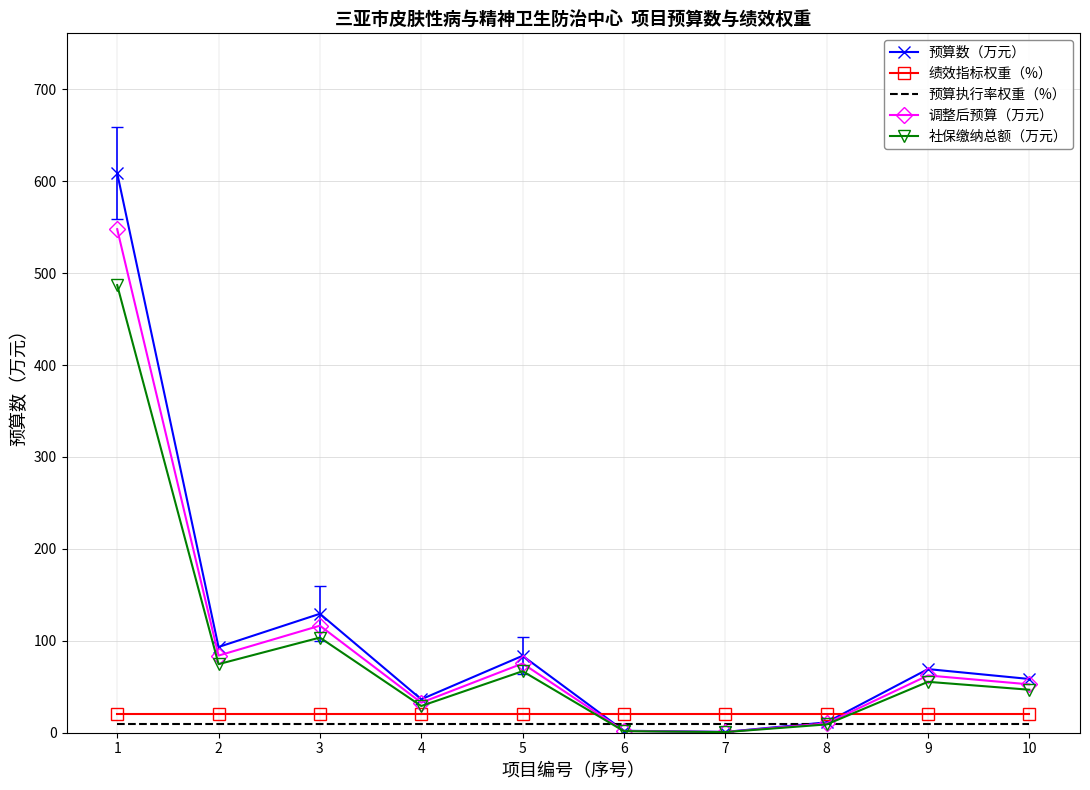

True or false: 绩效指标权重（%） and 社保缴纳总额（万元） intersect in this chart.

True